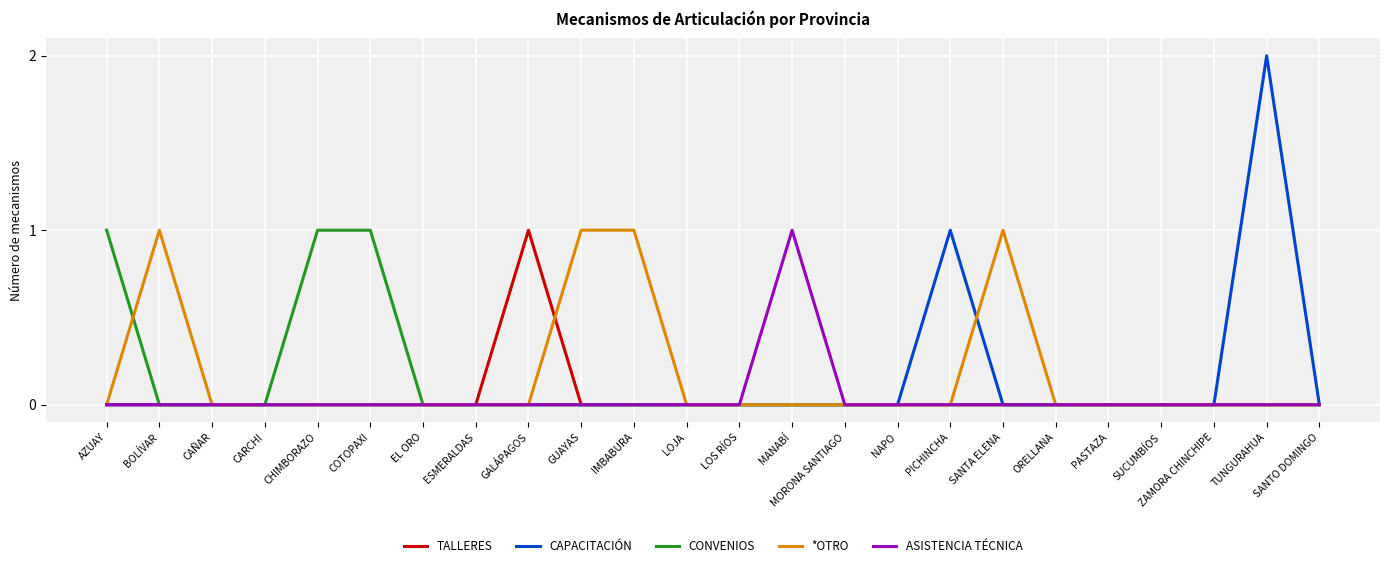

Is it true that ASISTENCIA TÉCNICA equals 1 at CAÑAR?

False